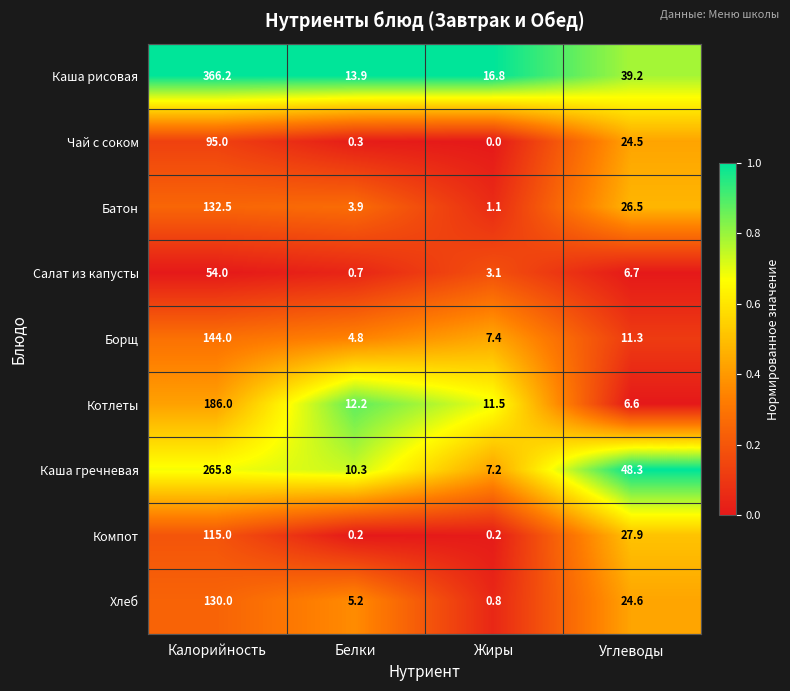

List the series in order of their peak value, lowest first.

Салат из капусты, Чай с соком, Компот, Хлеб, Батон, Борщ, Котлеты, Каша гречневая, Каша рисовая